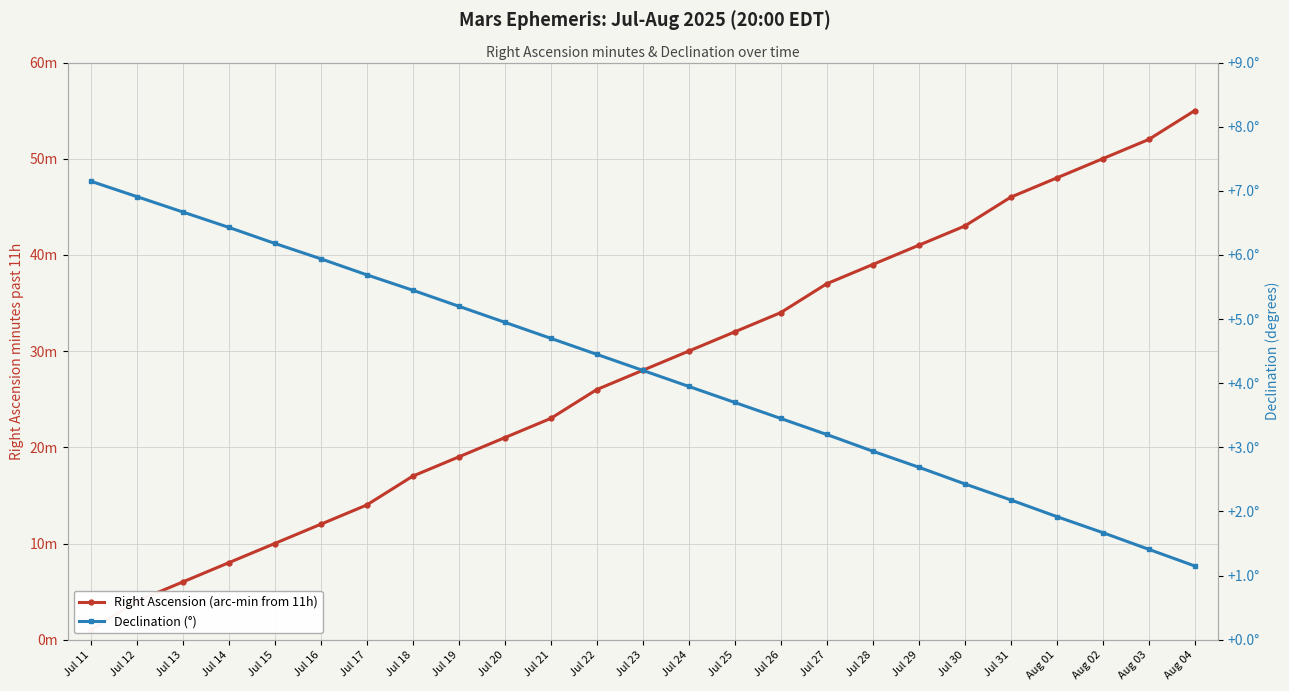

Rank the categories by Right Ascension (arc-min from 11h) value from highest to lowest.

Aug 04, Aug 03, Aug 02, Aug 01, Jul 31, Jul 30, Jul 29, Jul 28, Jul 27, Jul 26, Jul 25, Jul 24, Jul 23, Jul 22, Jul 21, Jul 20, Jul 19, Jul 18, Jul 17, Jul 16, Jul 15, Jul 14, Jul 13, Jul 12, Jul 11